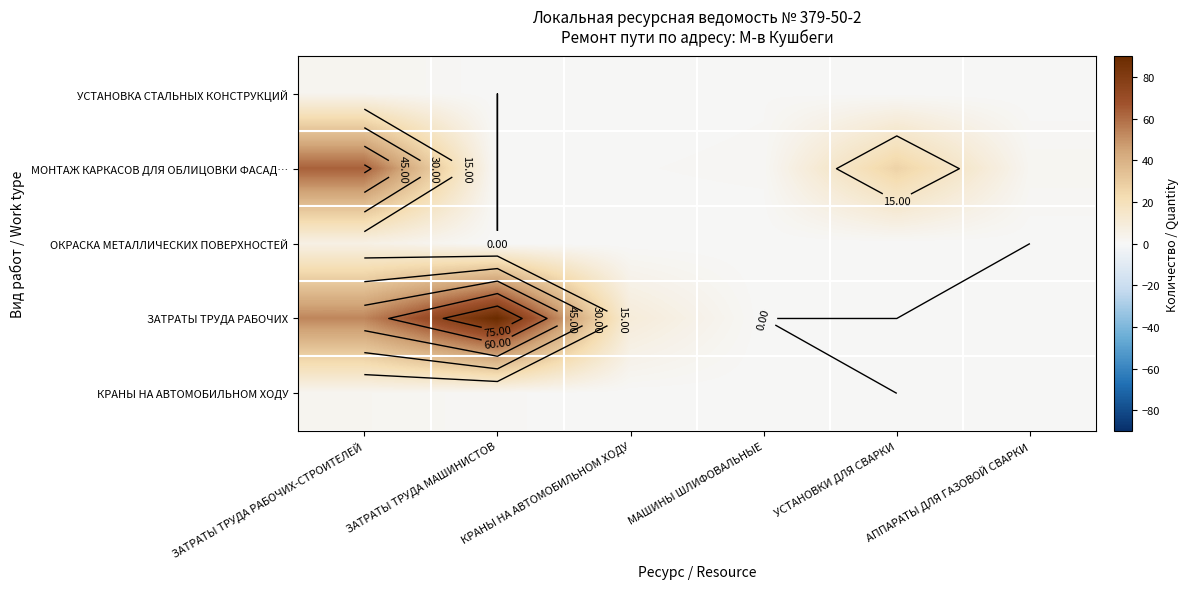

What is the sum of the ЗАТРАТЫ ТРУДА РАБОЧИХ values at МАШИНЫ ШЛИФОВАЛЬНЫЕ and ЗАТРАТЫ ТРУДА МАШИНИСТОВ?

89.9